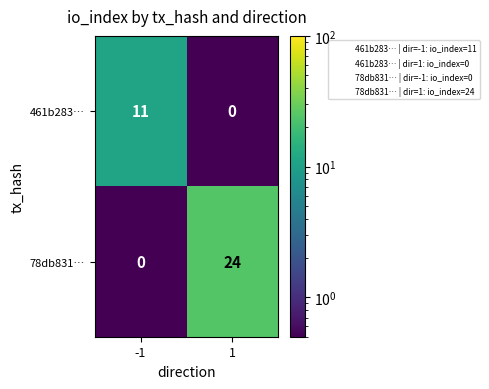

What is the maximum value for 78db831…?

24